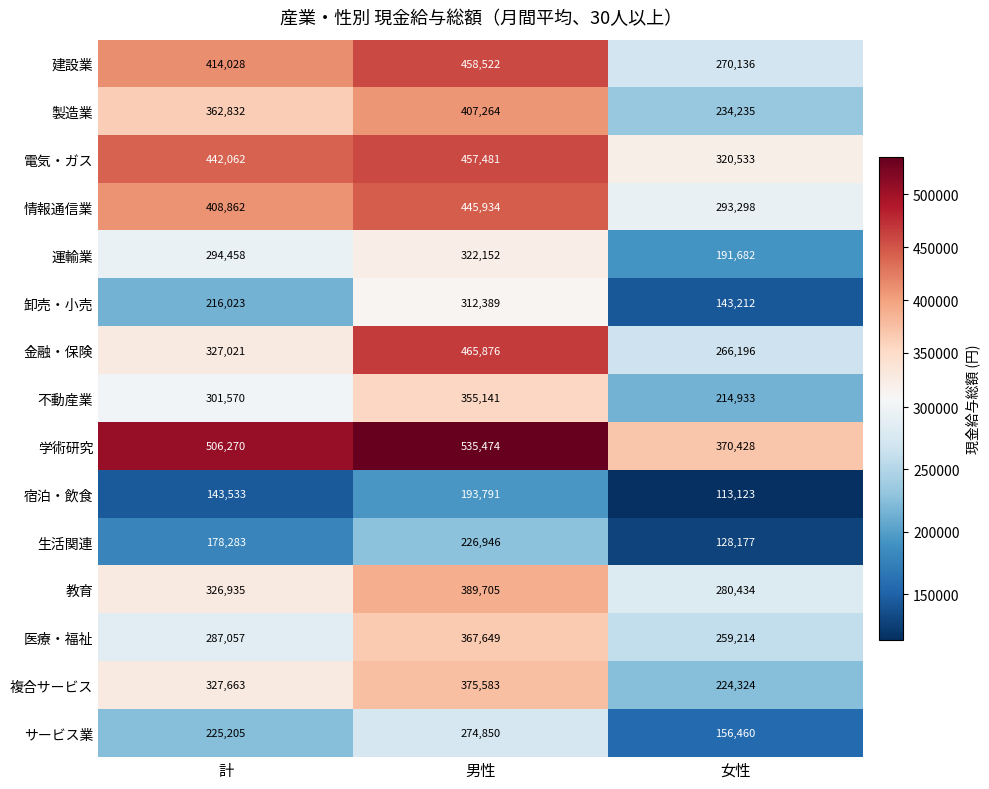

What is the greatest value displayed?

535474